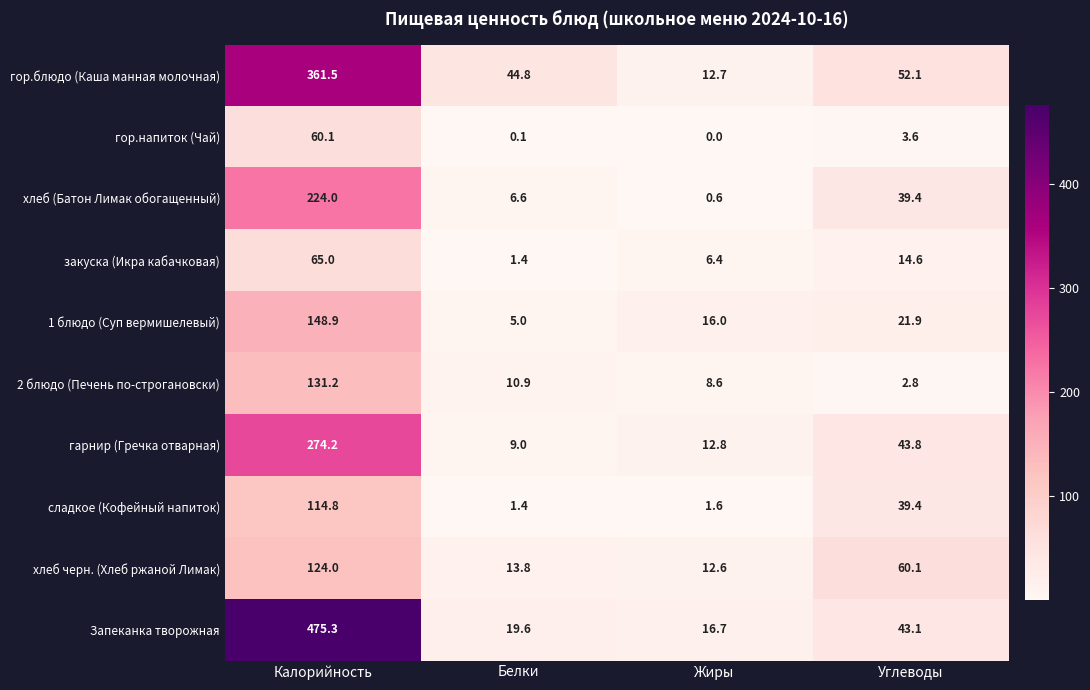

List the series in order of their peak value, lowest first.

гор.напиток (Чай), закуска (Икра кабачковая), сладкое (Кофейный напиток), хлеб черн. (Хлеб ржаной Лимак), 2 блюдо (Печень по-строгановски), 1 блюдо (Суп вермишелевый), хлеб (Батон Лимак обогащенный), гарнир (Гречка отварная), гор.блюдо (Каша манная молочная), Запеканка творожная